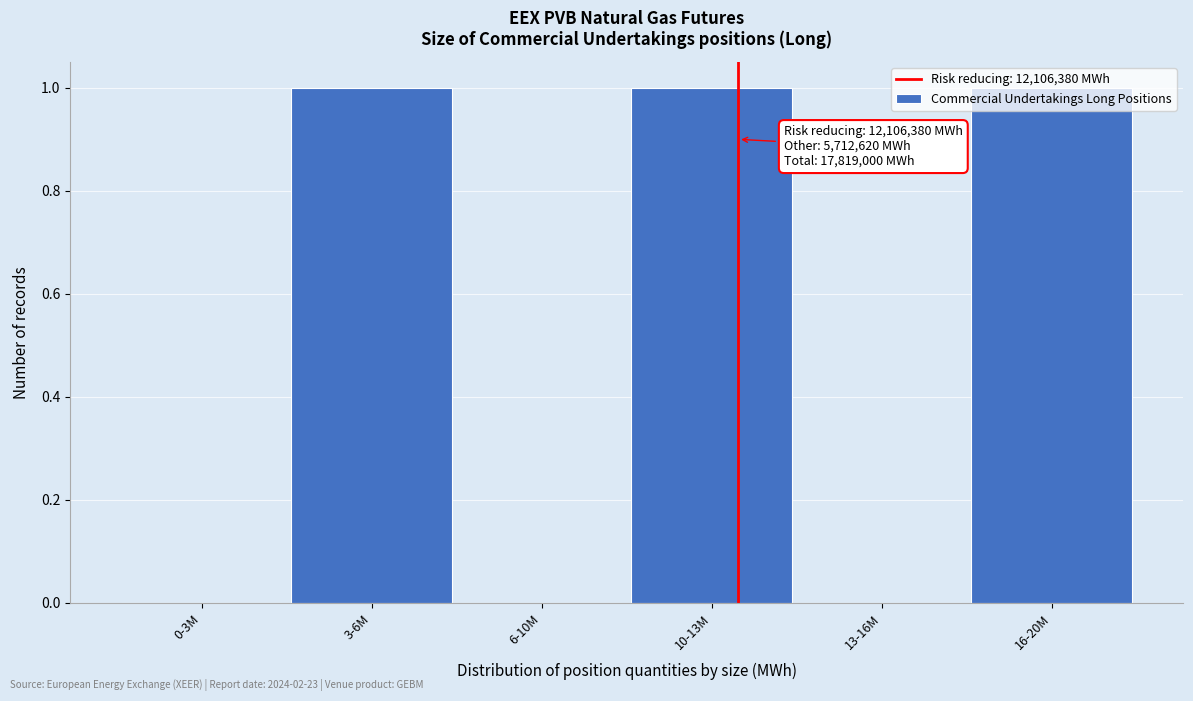

Approximately how many times larger is the value at 3-6M compared to 16-20M?

1.0